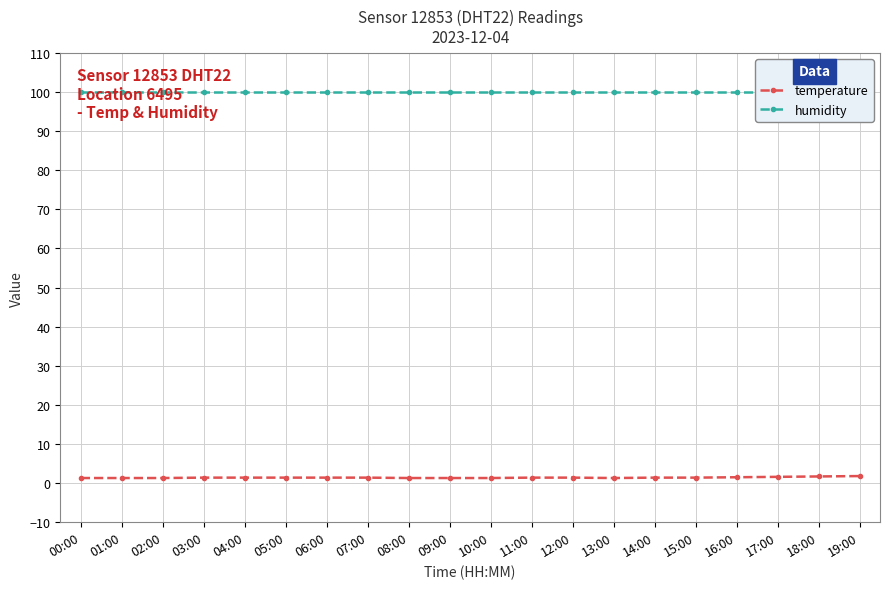

True or false: humidity has a value of 99.9 at 00:00.

True